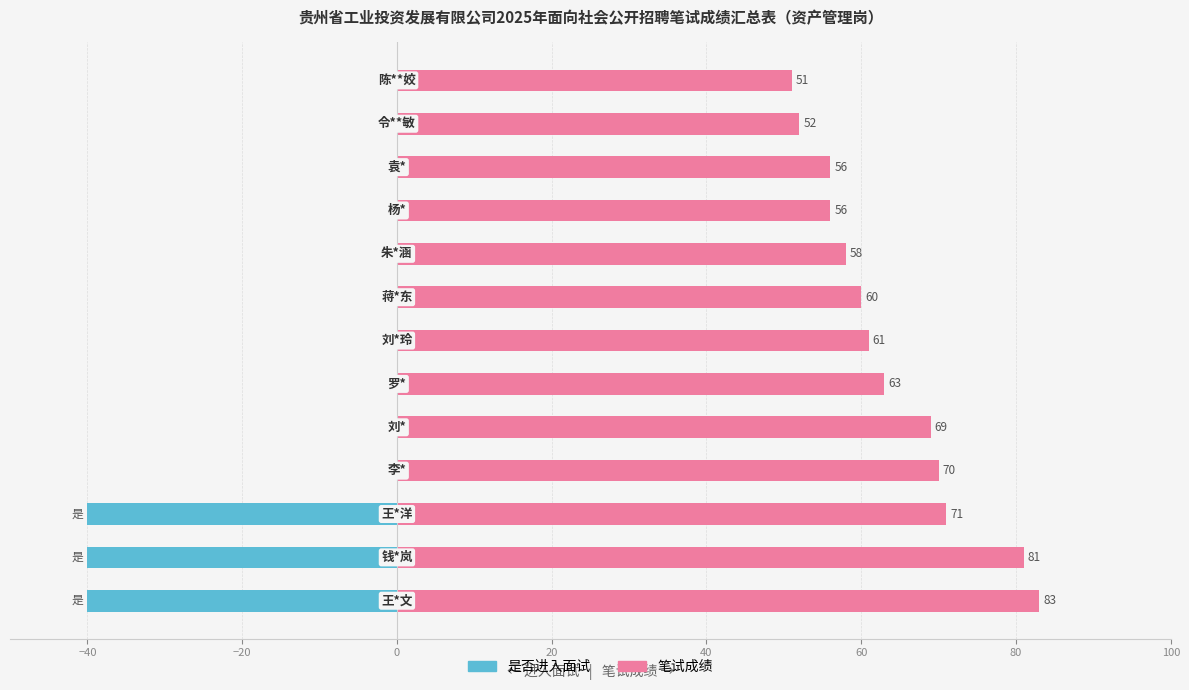

Does the chart contain any negative values?

Yes